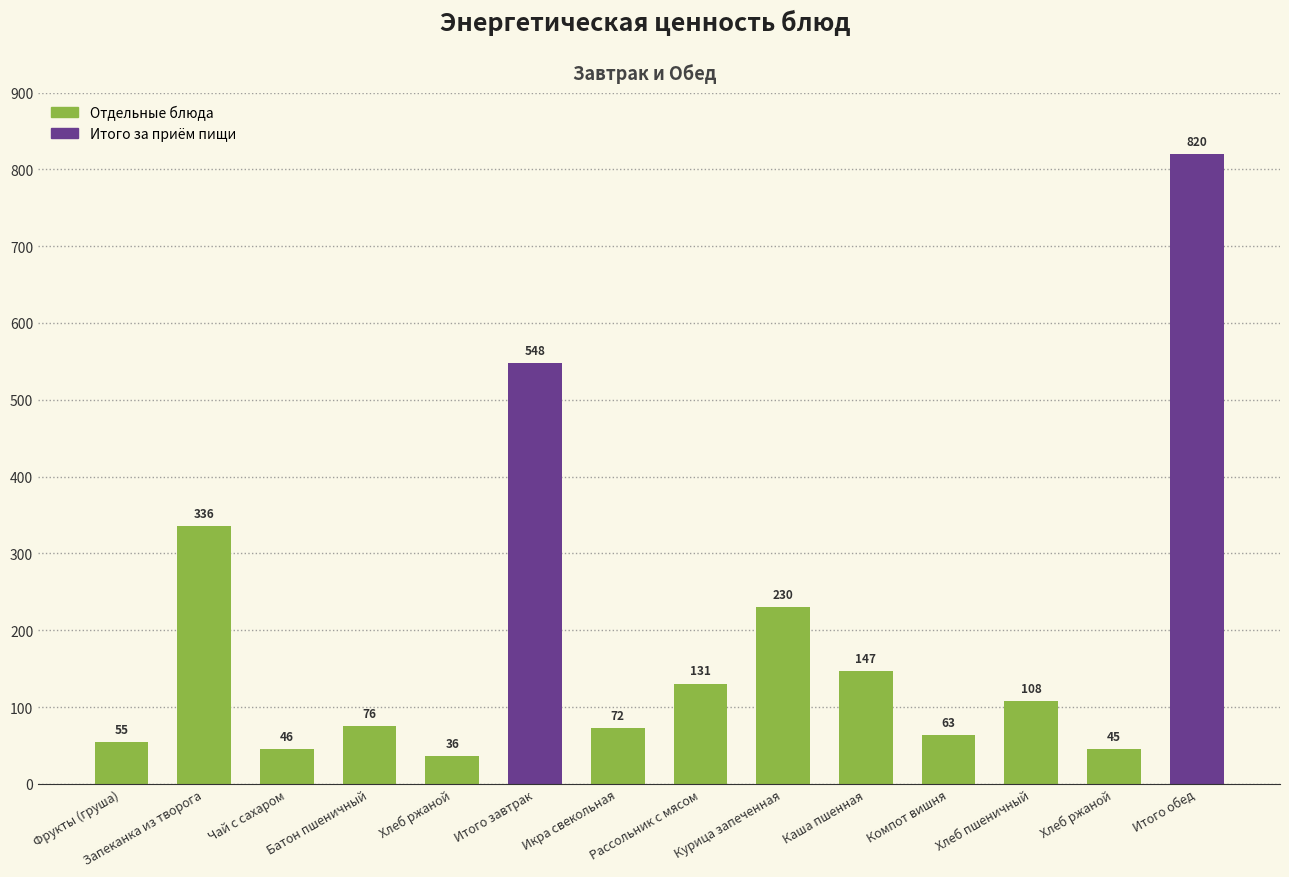

Are the bars horizontal?

No